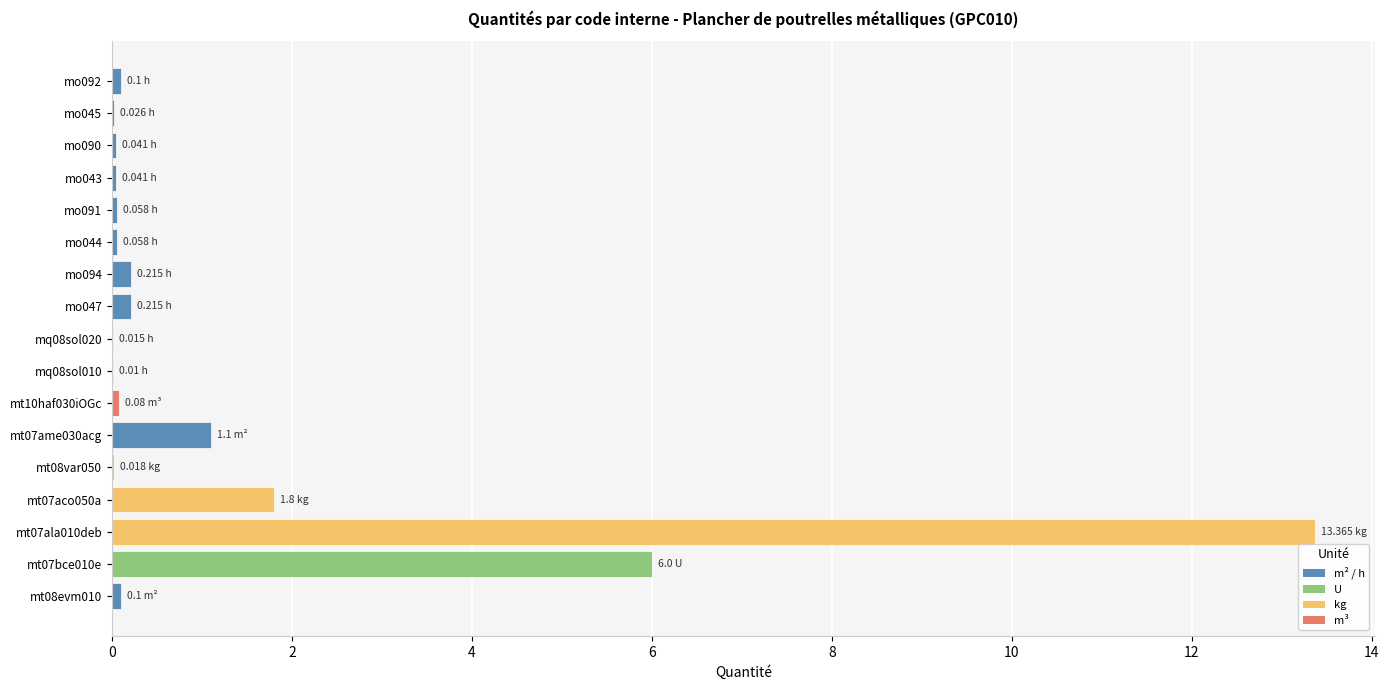

Where is the data nearest to the value 6?

mt07bce010e